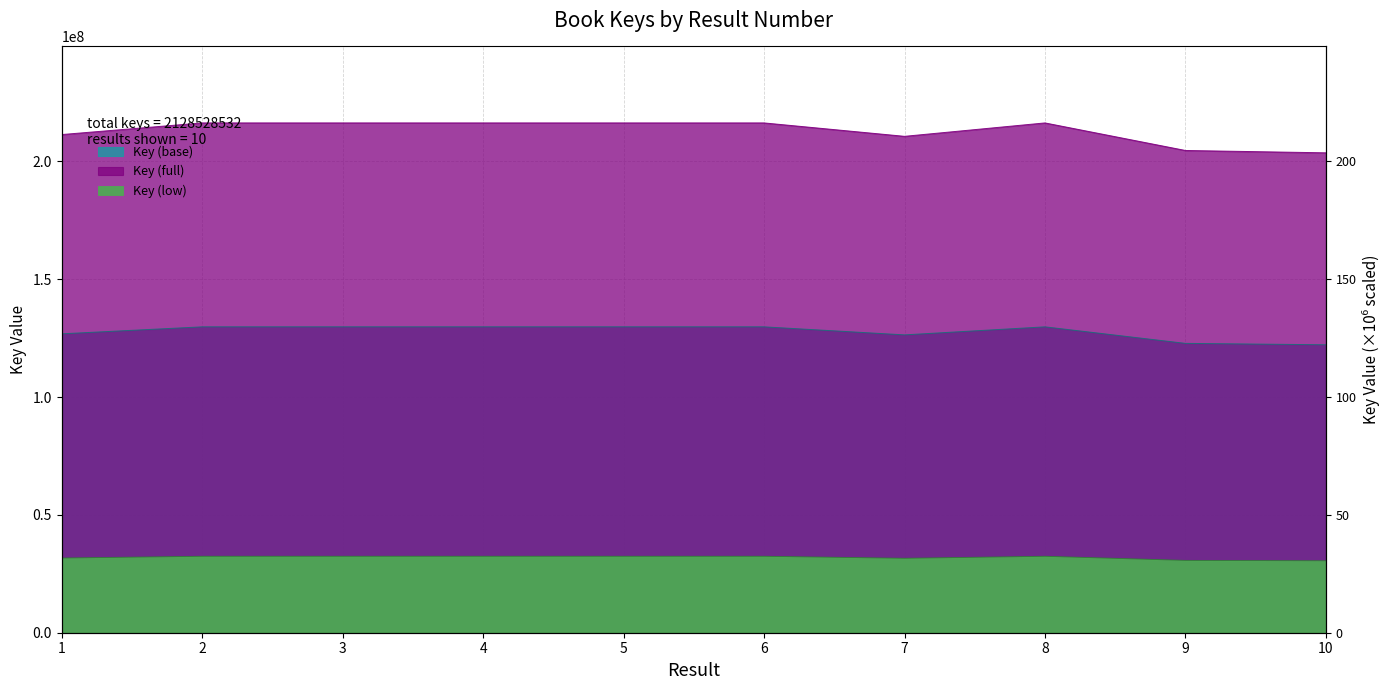

What is the average value?

212852853